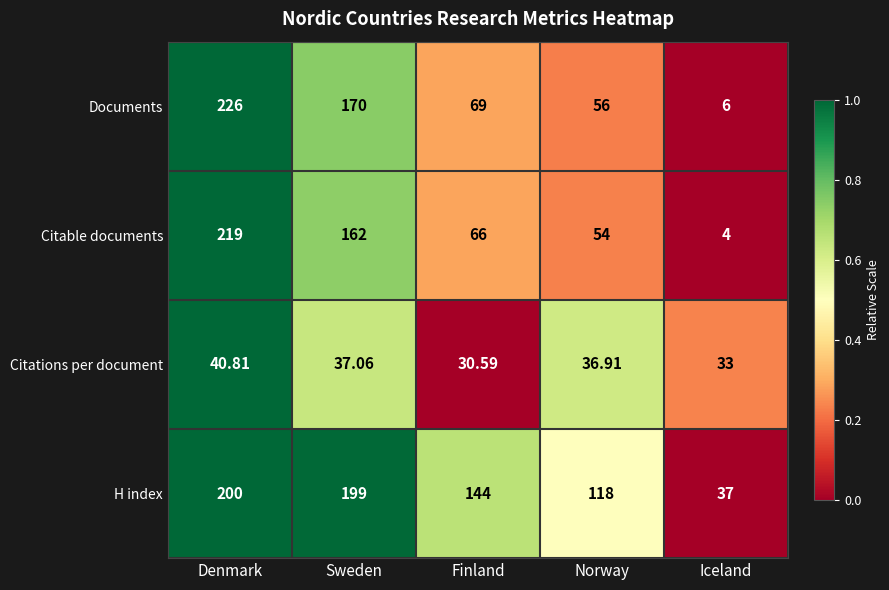

Which series has the largest range (max minus min)?

Documents